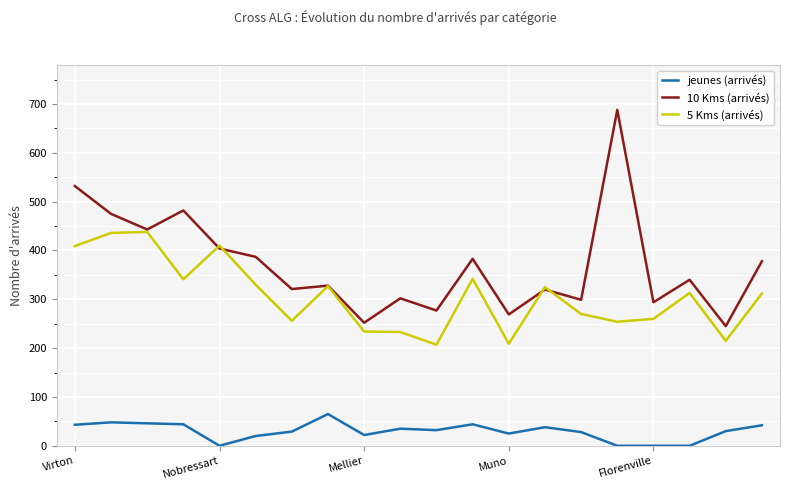

Which series has the largest range (max minus min)?

10 Kms (arrivés)